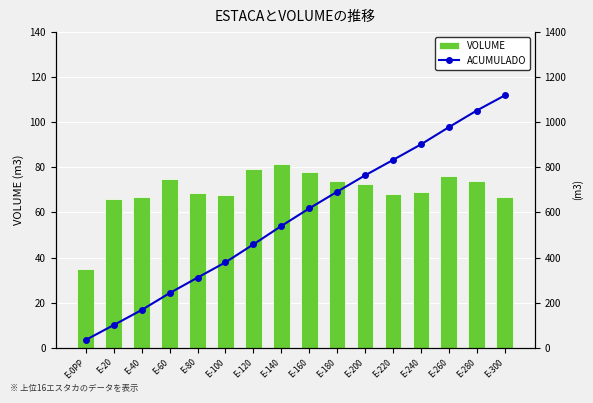

True or false: ACUMULADO has a value of 334.9 at E-60.

False